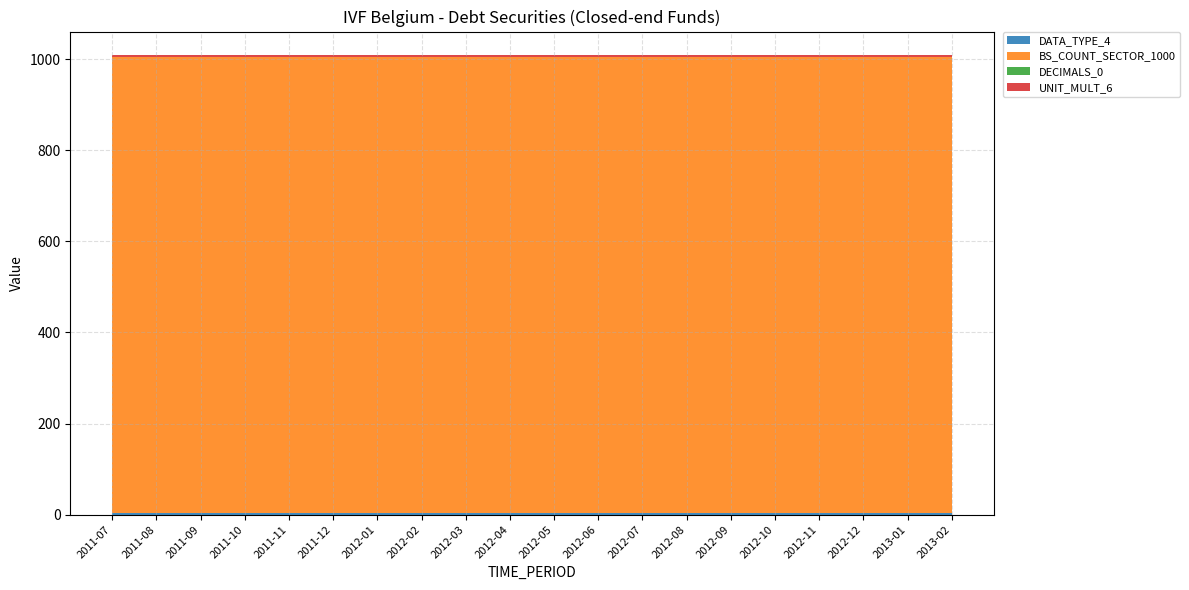

Reading right to left, transcribe all the data shown in this chart.

DATA_TYPE_4: 4	4	4	4	4	4	4	4	4	4	4	4	4	4	4	4	4	4	4	4
BS_COUNT_SECTOR_1000: 1000	1000	1000	1000	1000	1000	1000	1000	1000	1000	1000	1000	1000	1000	1000	1000	1000	1000	1000	1000
DECIMALS_0: 0	0	0	0	0	0	0	0	0	0	0	0	0	0	0	0	0	0	0	0
UNIT_MULT_6: 6	6	6	6	6	6	6	6	6	6	6	6	6	6	6	6	6	6	6	6